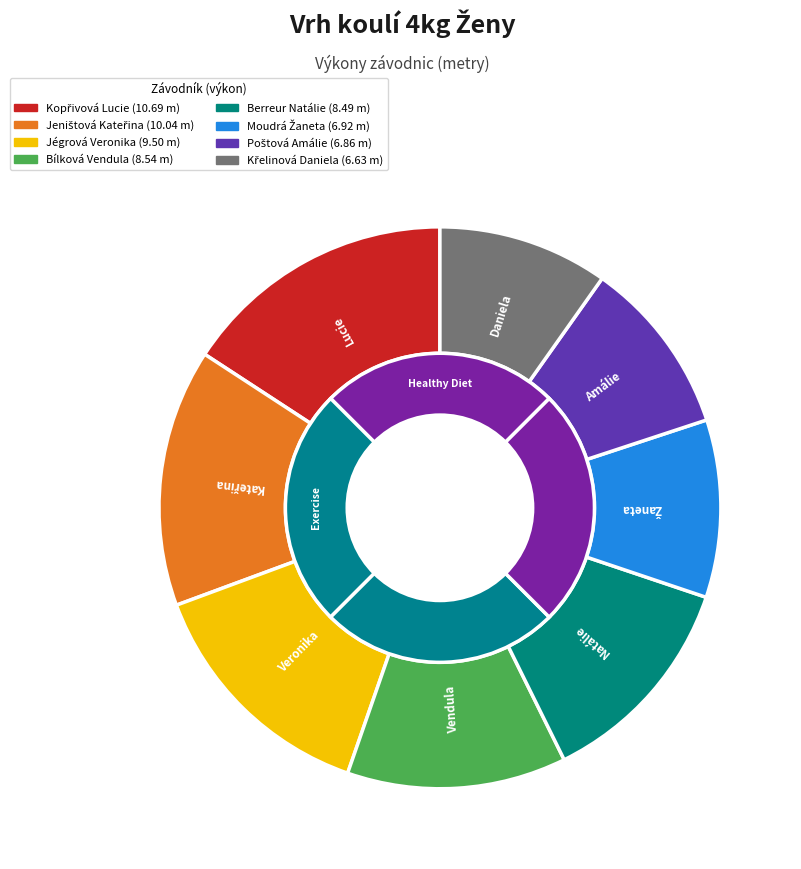

True or false: Moudrá Žaneta accounts for 1% of the total.

False